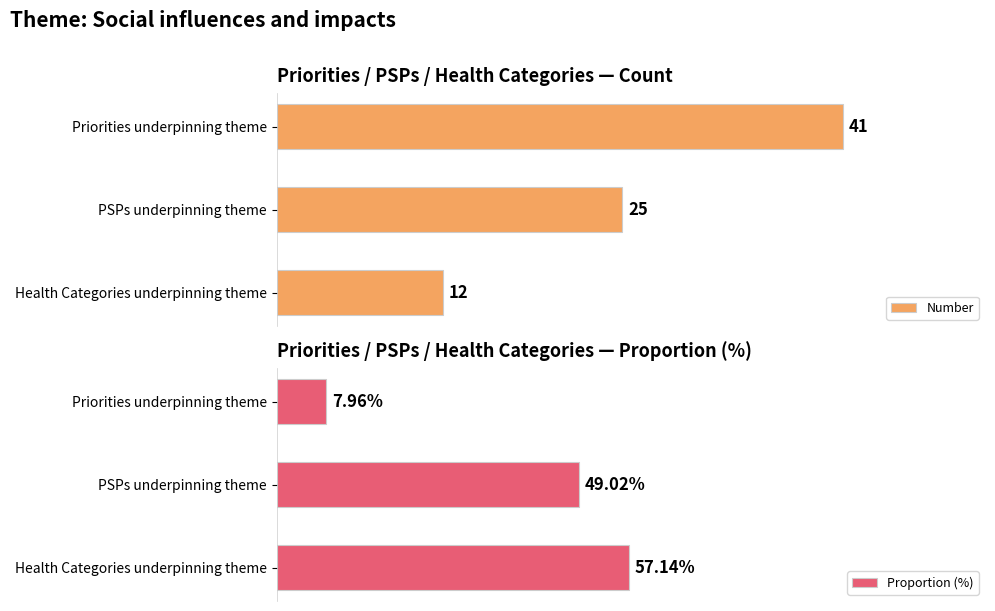

At which label is Number closest to 26?

PSPs underpinning theme